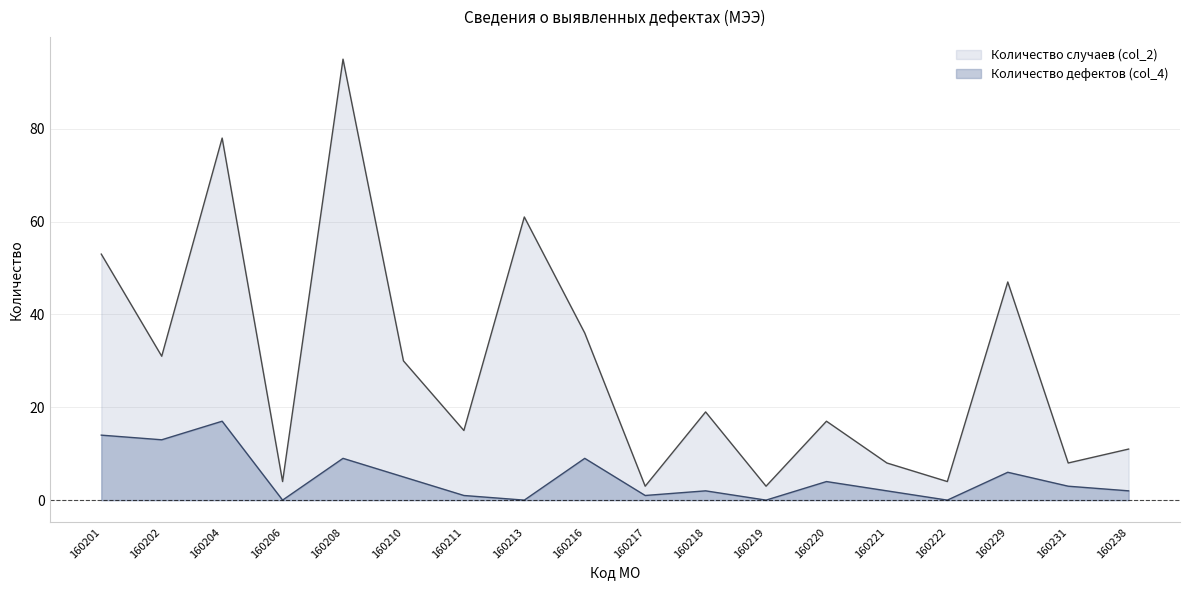

True or false: Количество дефектов (col_4) has more than 2 points higher than both neighbors.

True